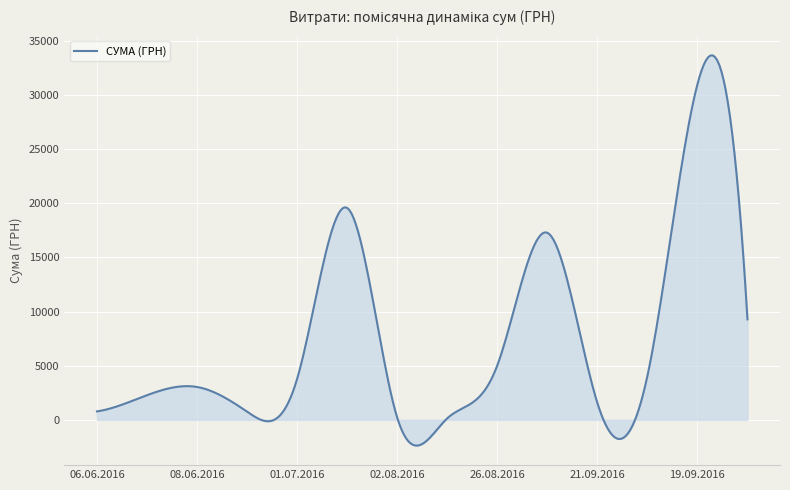

What is the maximum value shown in the chart?

33665.0